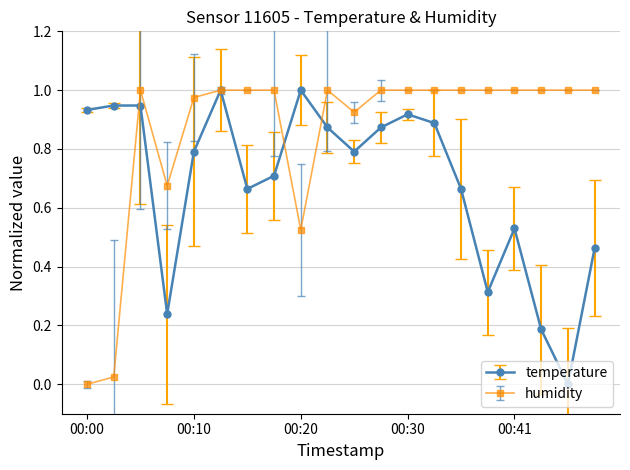

List the series in order of their overall mean, lowest first.

temperature, humidity